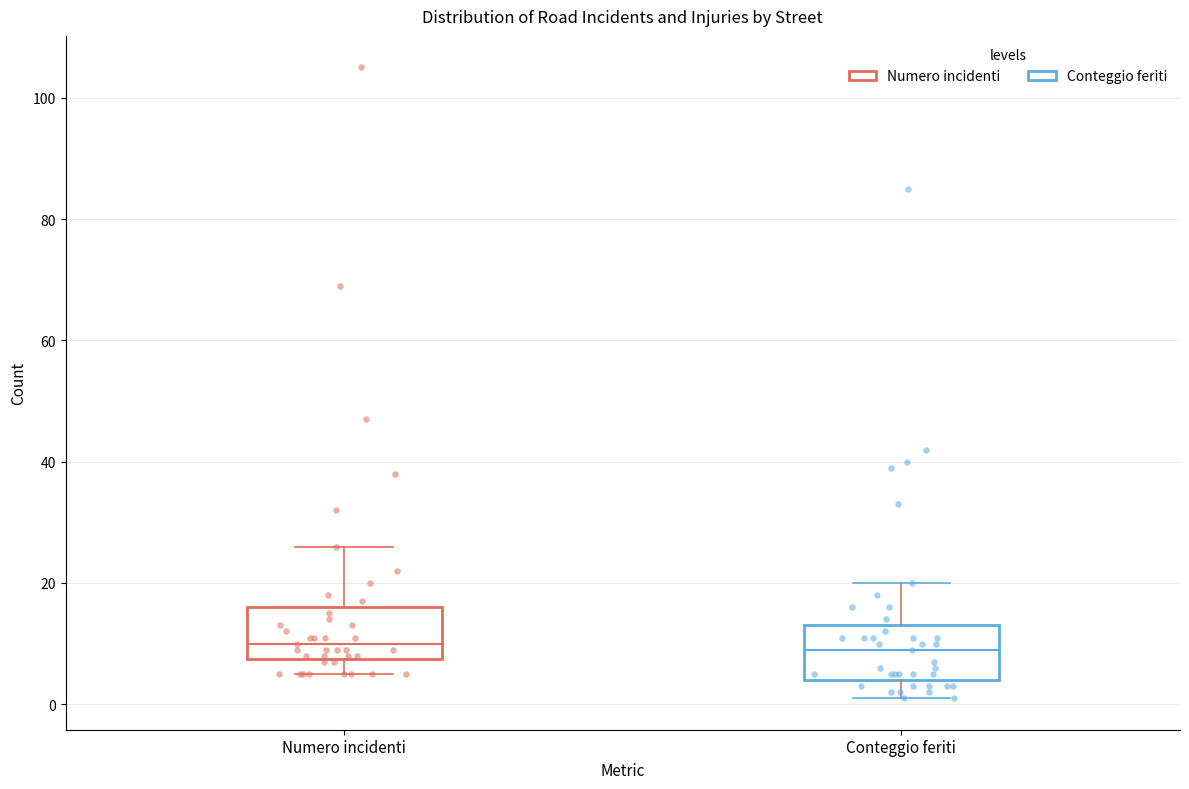

Reading left to right, transcribe this box plot: for each box, give where its median line is, the range the box spans, and where its two whiskers end, as read against the y-axis. The values are not printed on the chart, so give them approximately, as read against the axis.

Numero incidenti: median 10, box 8 to 16, whiskers 6 to 26
Conteggio feriti: median 10, box 4 to 14, whiskers 2 to 20